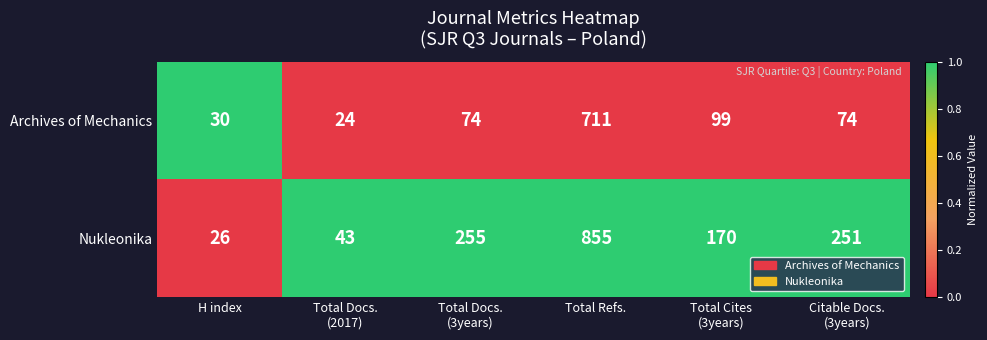

What is the greatest value displayed?

855